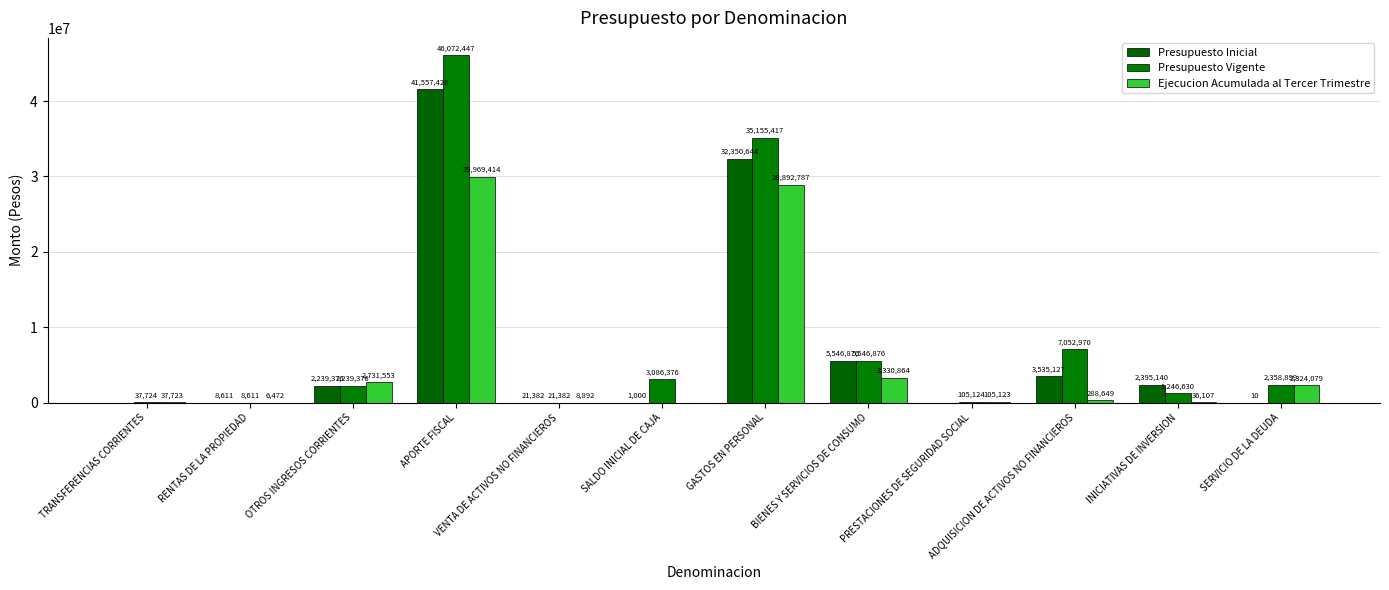

Reading left to right, what are all the values shown in this chart?

Presupuesto Inicial: TRANSFERENCIAS CORRIENTES=0	RENTAS DE LA PROPIEDAD=8611	OTROS INGRESOS CORRIENTES=2239376	APORTE FISCAL=41557428	VENTA DE ACTIVOS NO FINANCIEROS=21382	SALDO INICIAL DE CAJA=1000	GASTOS EN PERSONAL=32350644	BIENES Y SERVICIOS DE CONSUMO=5546876	PRESTACIONES DE SEGURIDAD SOCIAL=0	ADQUISICION DE ACTIVOS NO FINANCIEROS=3535127	INICIATIVAS DE INVERSION=2395140	SERVICIO DE LA DEUDA=10
Presupuesto Vigente: TRANSFERENCIAS CORRIENTES=37724	RENTAS DE LA PROPIEDAD=8611	OTROS INGRESOS CORRIENTES=2239376	APORTE FISCAL=46072447	VENTA DE ACTIVOS NO FINANCIEROS=21382	SALDO INICIAL DE CAJA=3086376	GASTOS EN PERSONAL=35155417	BIENES Y SERVICIOS DE CONSUMO=5546876	PRESTACIONES DE SEGURIDAD SOCIAL=105124	ADQUISICION DE ACTIVOS NO FINANCIEROS=7052970	INICIATIVAS DE INVERSION=1246630	SERVICIO DE LA DEUDA=2358899
Ejecucion Acumulada al Tercer Trimestre: TRANSFERENCIAS CORRIENTES=37723	RENTAS DE LA PROPIEDAD=6472	OTROS INGRESOS CORRIENTES=2731553	APORTE FISCAL=29969414	VENTA DE ACTIVOS NO FINANCIEROS=8892	SALDO INICIAL DE CAJA=0	GASTOS EN PERSONAL=28892787	BIENES Y SERVICIOS DE CONSUMO=3330864	PRESTACIONES DE SEGURIDAD SOCIAL=105123	ADQUISICION DE ACTIVOS NO FINANCIEROS=288649	INICIATIVAS DE INVERSION=36107	SERVICIO DE LA DEUDA=2324079